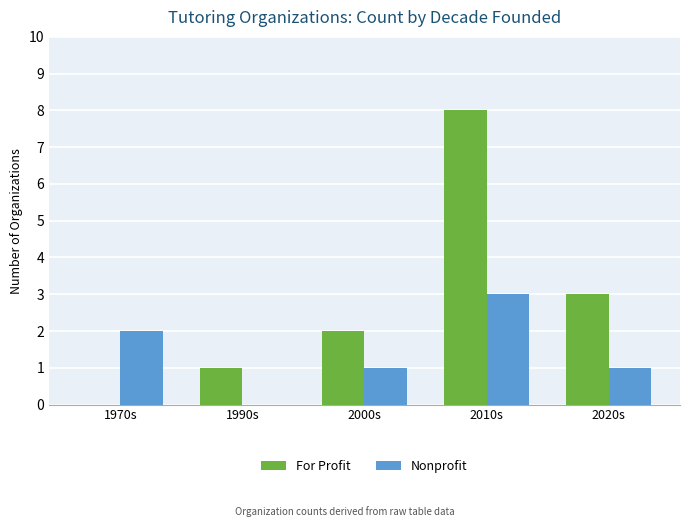

Between 1970s and 2000s, which series saw the biggest shift?

For Profit